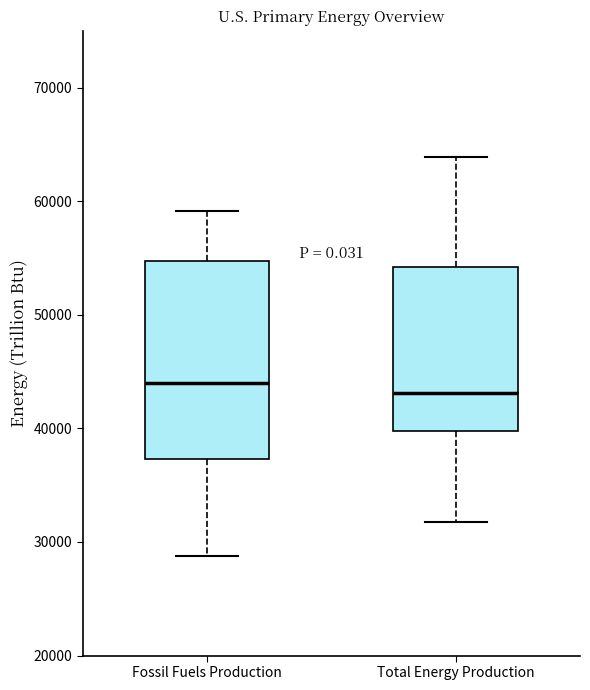

Where does the median line of the box for Fossil Fuels Production sit on the y-axis? The values are not printed on the chart, so give them approximately, as read against the axis.

44000